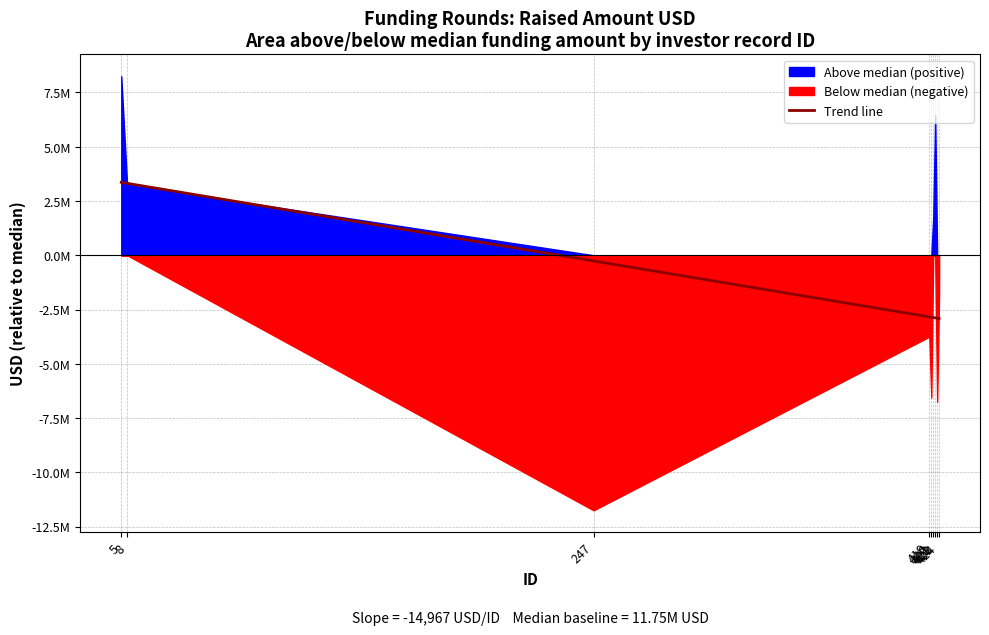

Does the chart have visible grid lines?

Yes